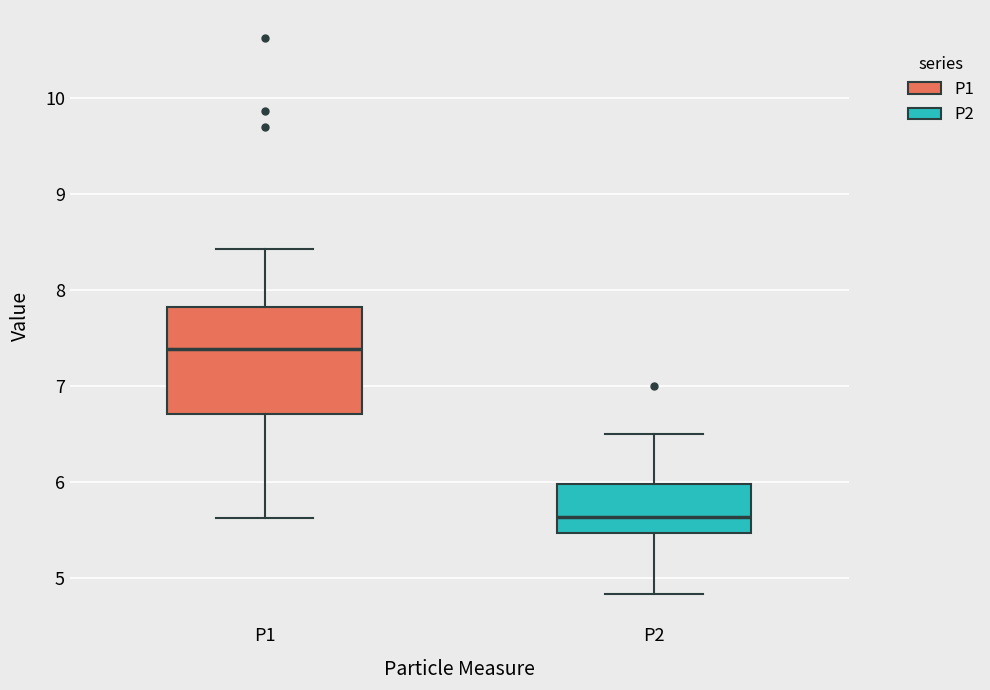

Which box is the tallest, from its lower edge to its upper edge?

P1